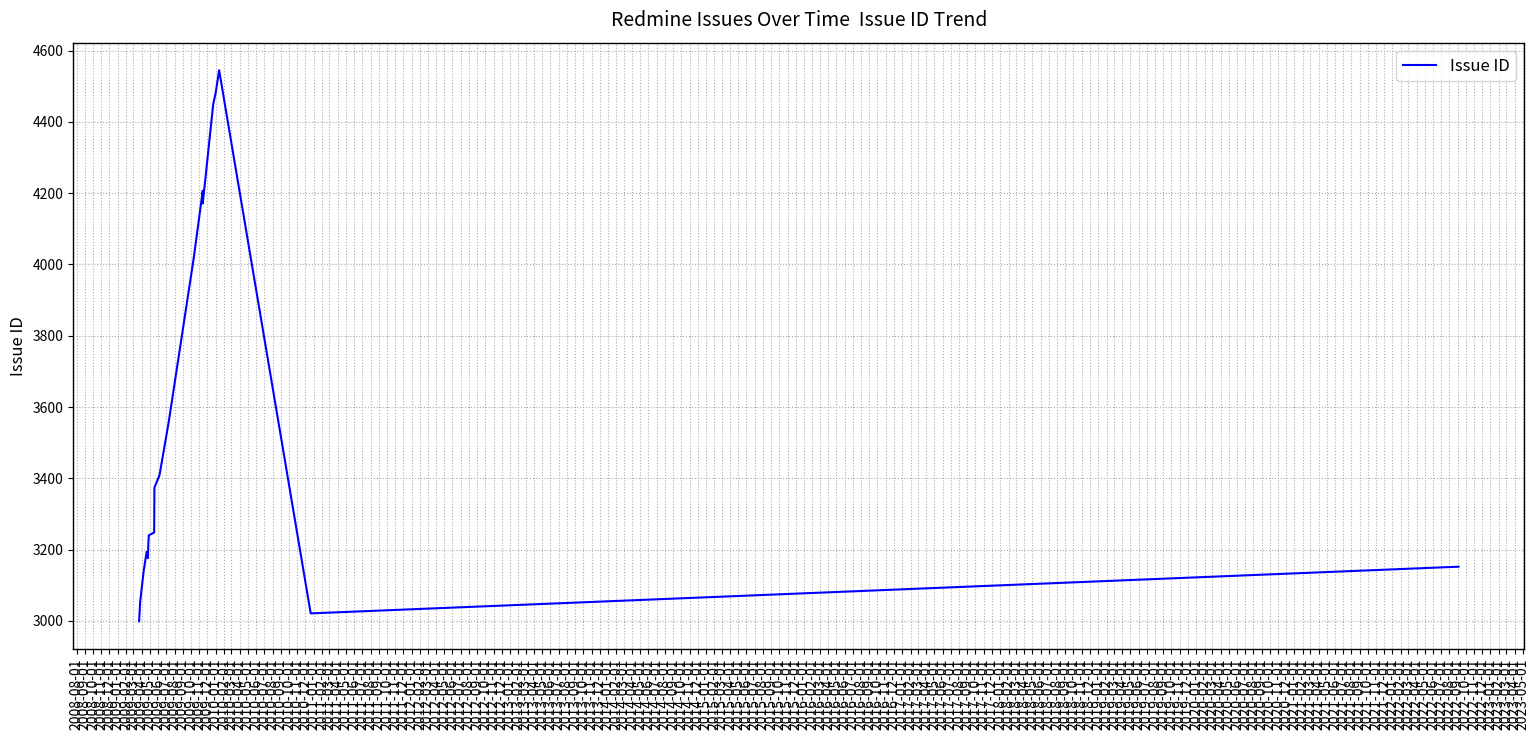

Which label corresponds to the largest value in the chart?

2010-01-01